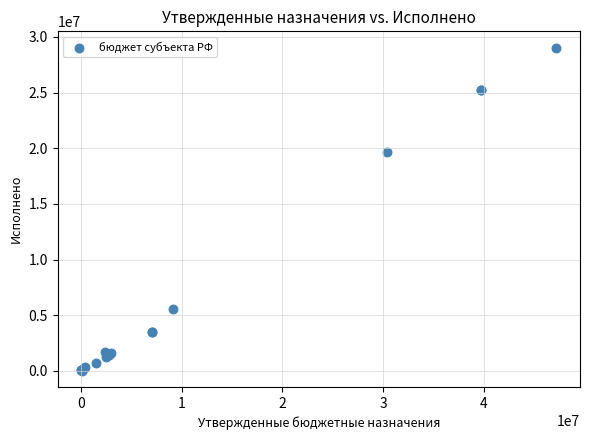

What Y value in the scatter plot is closest to 14525693?

19681129.9